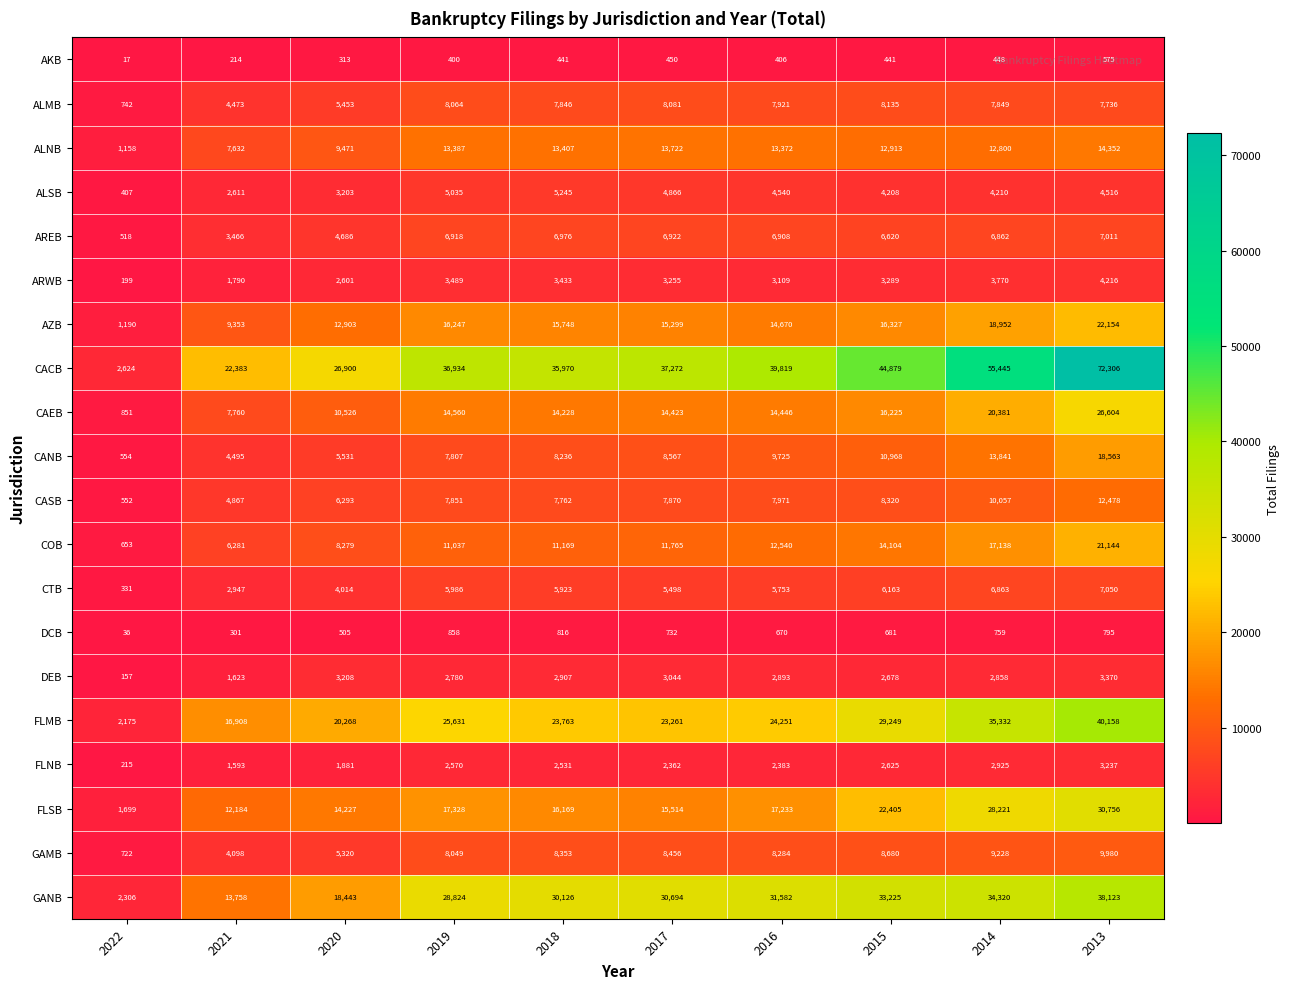

At which category does the chart reach its minimum across all series?

2022